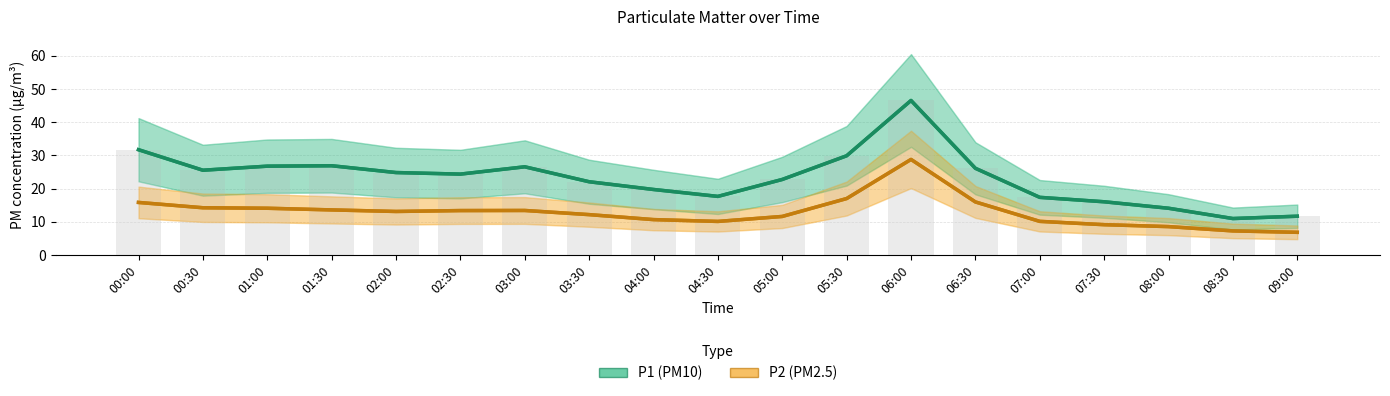

What is the label of the 6th bar from the right?

06:30